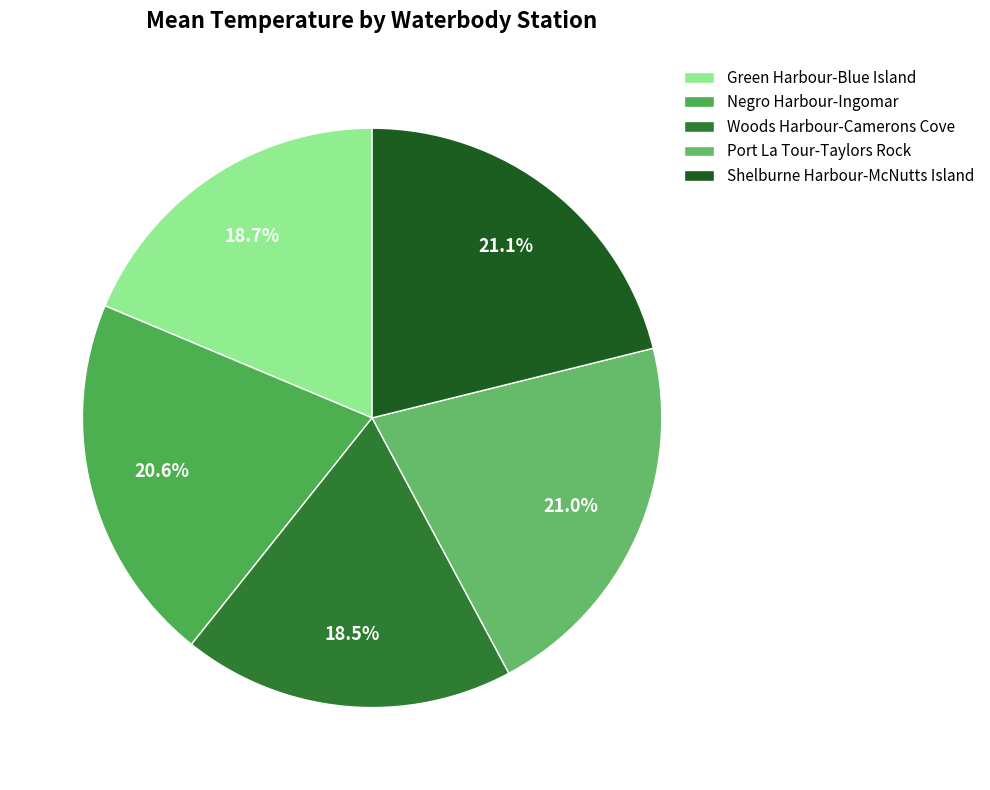

Is there a majority slice in this chart?

No